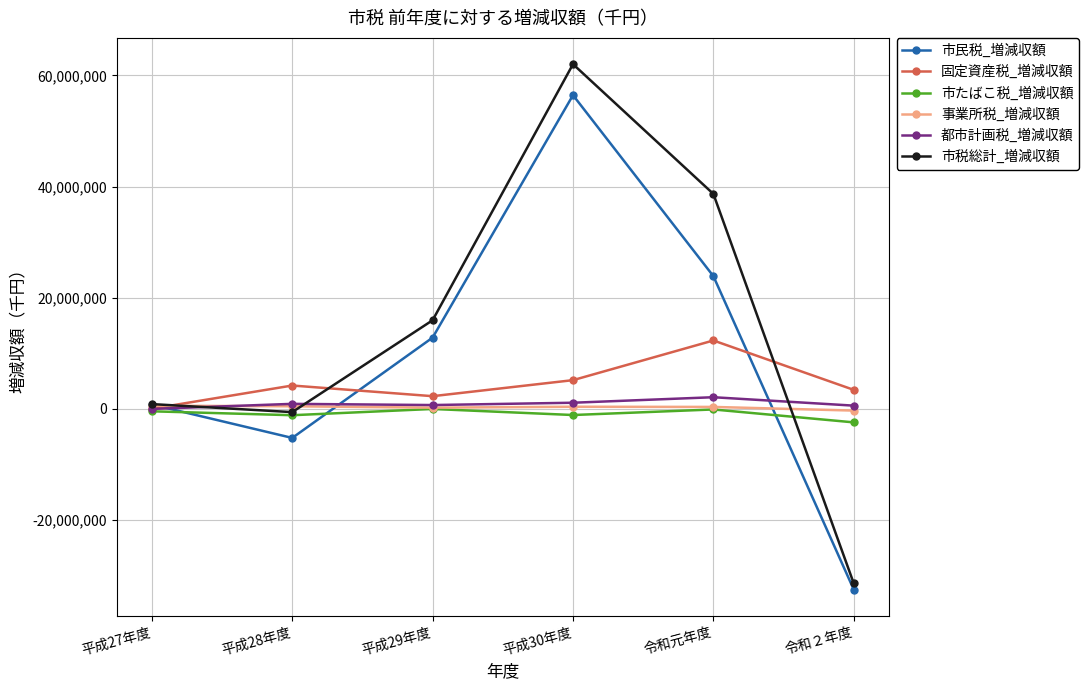

At which category does 市たばこ税_増減収額 reach its first local peak?

平成29年度